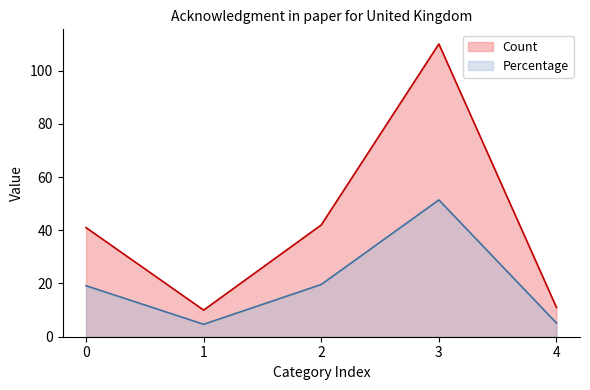

In Count, how many points are lower than both neighbors (excluding endpoints)?

1